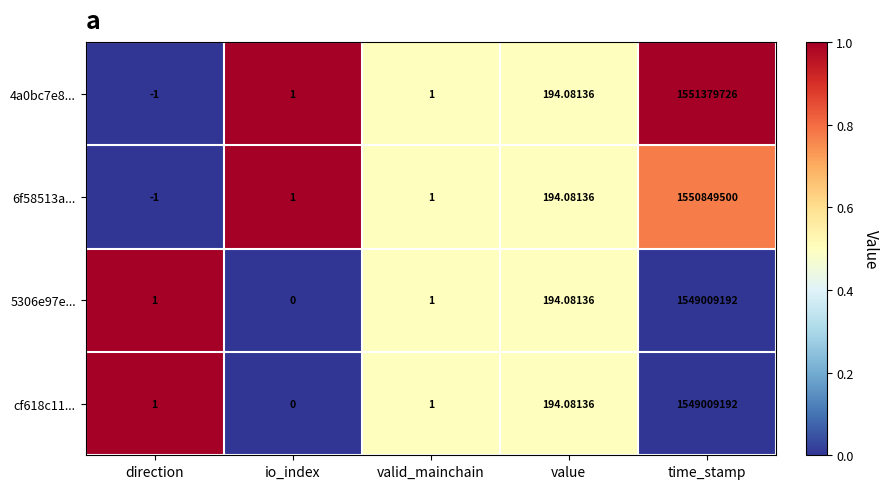

How many categories are shown in the chart?

5